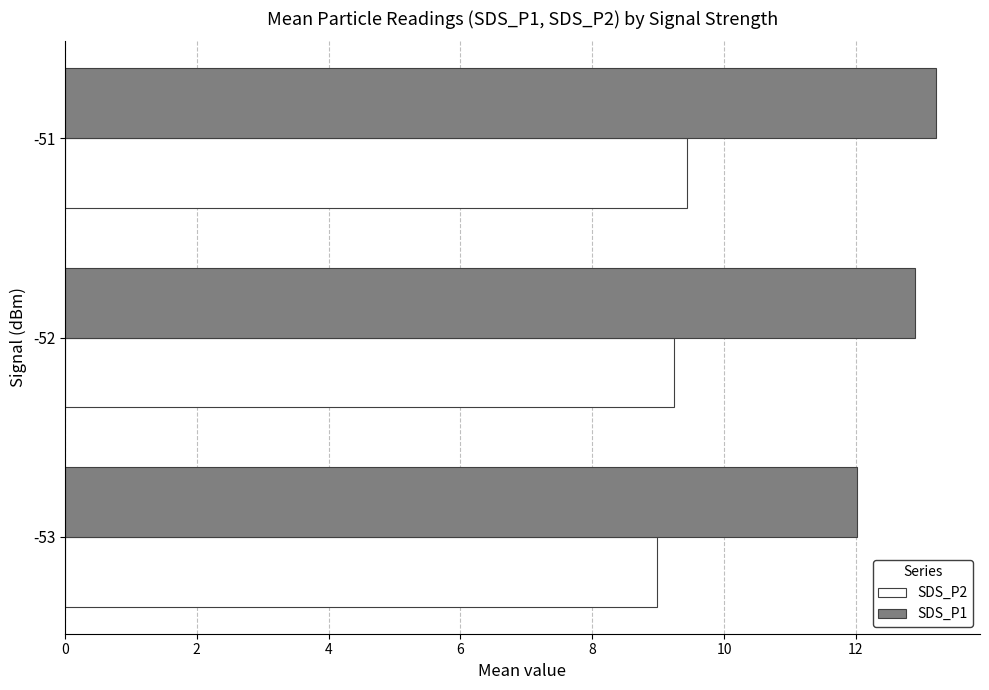

List the series in order of their peak value, highest first.

SDS_P1, SDS_P2